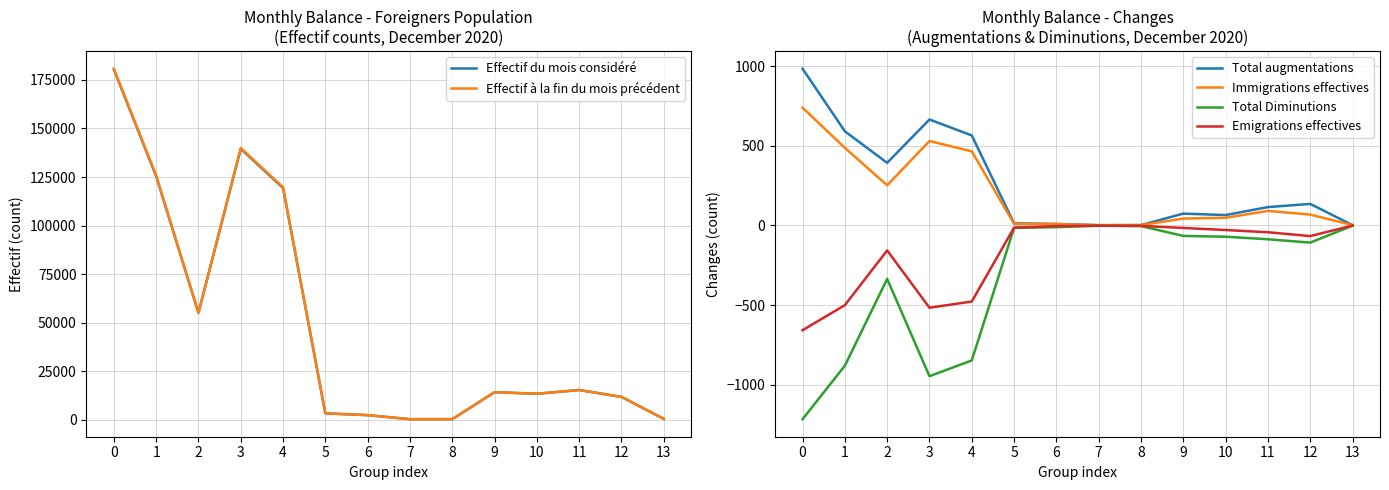

What is the value of the Total Diminutions point at the 3rd from the left?

-336